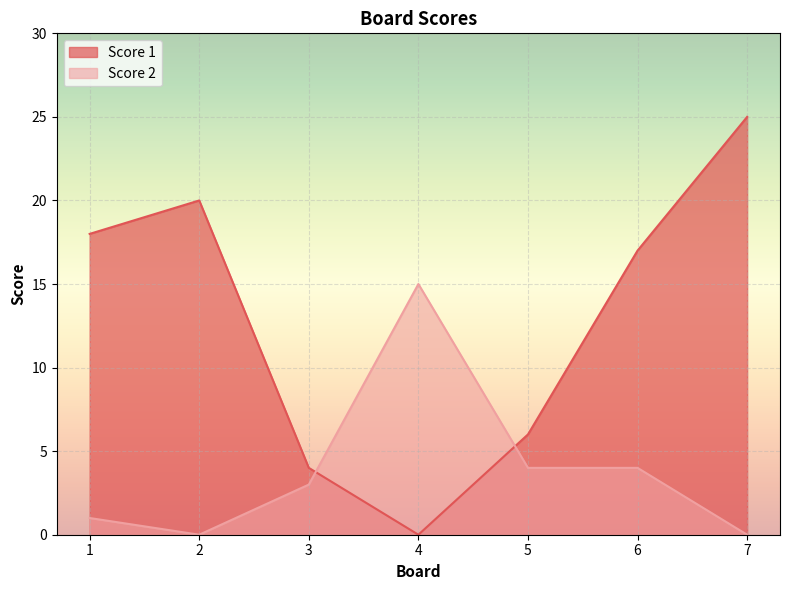

Which category has the lowest value across all series?

4